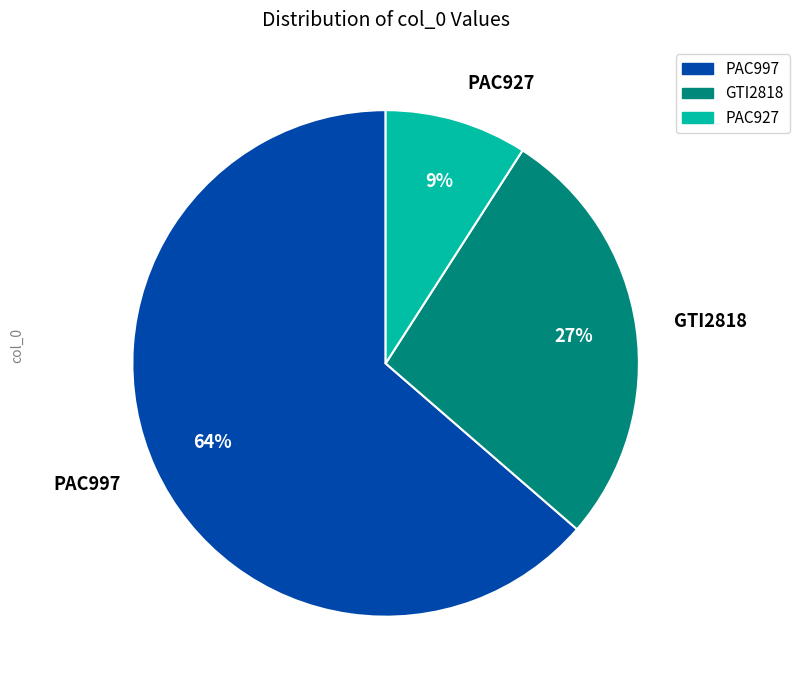

Which category has the biggest portion of the pie?

PAC997